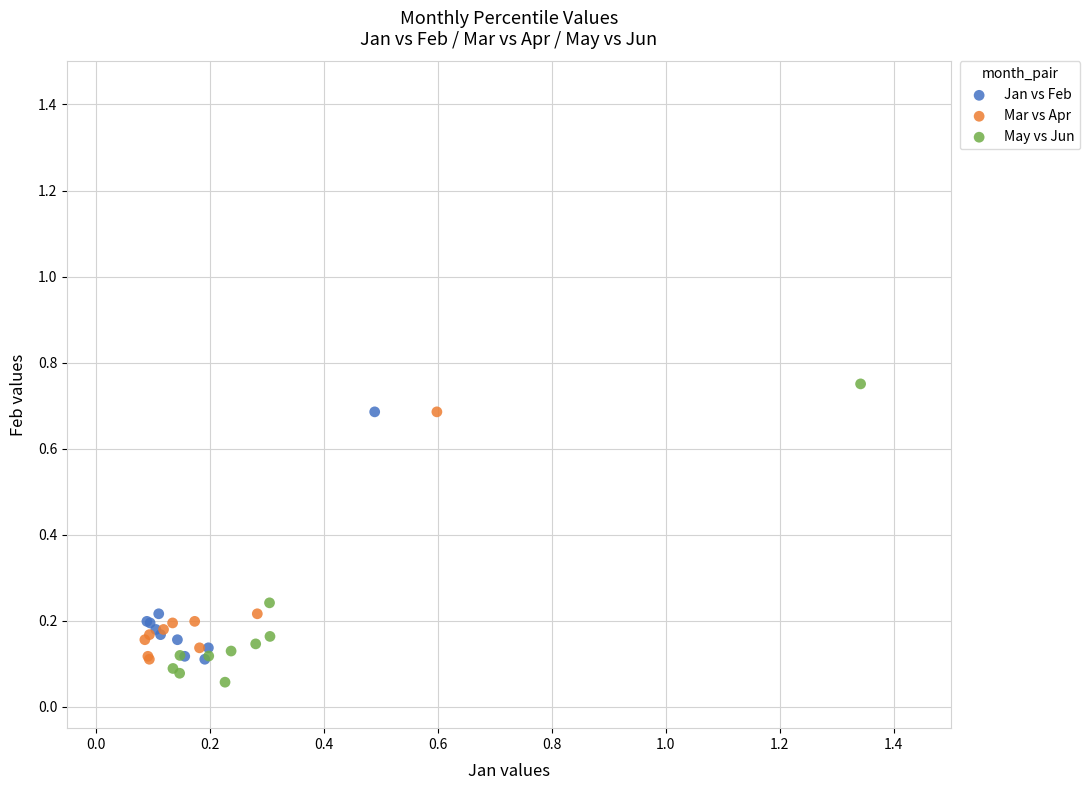

Which series has the widest spread of Y values?

May vs Jun